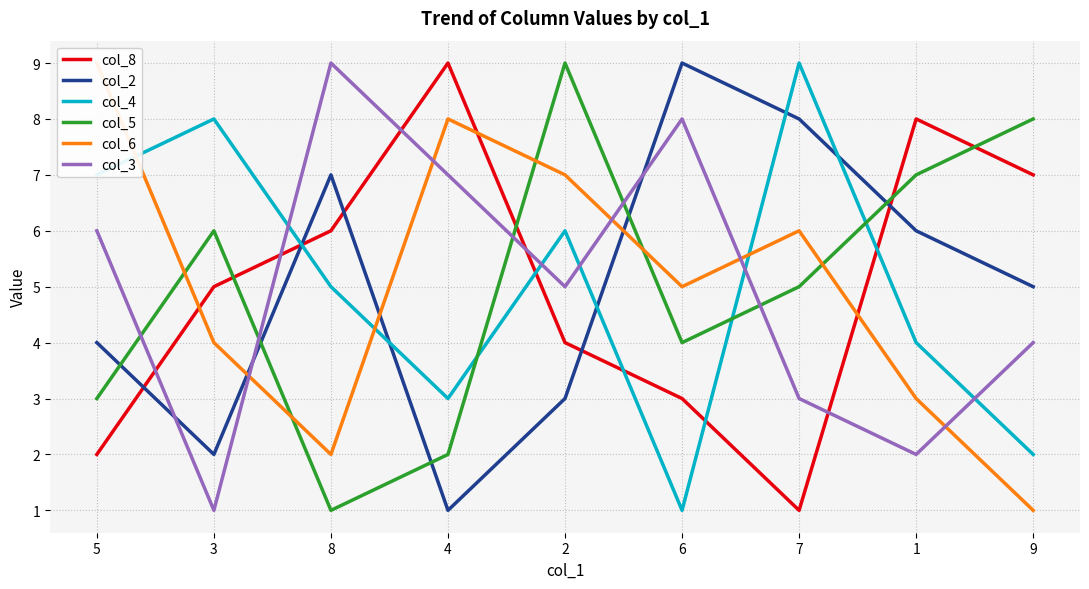

At how many categories does at least one series exceed 1?

9